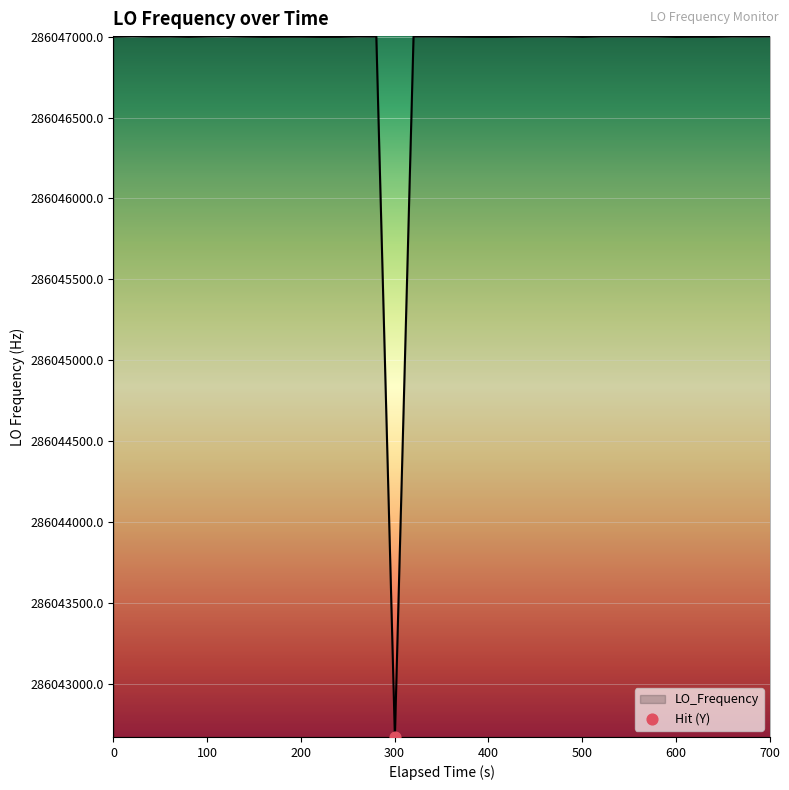

What is the difference between the maximum and minimum values?

4328.6